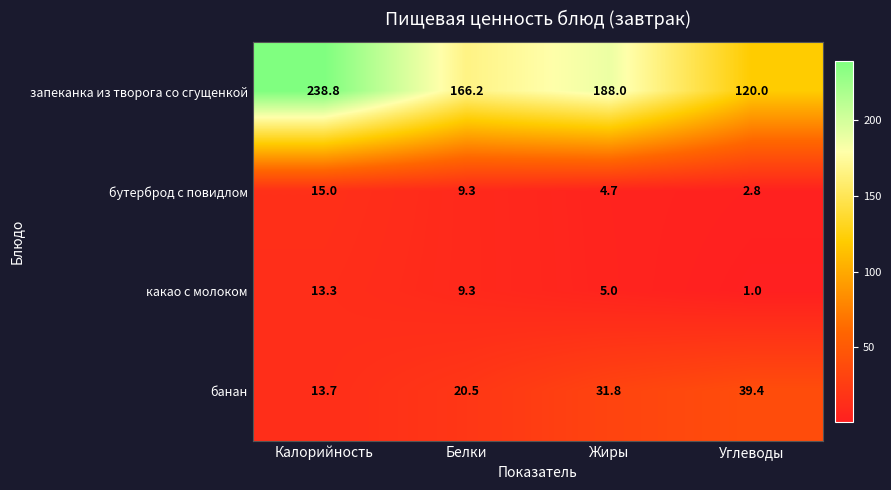

What is the difference between the maximum and second lowest values in the какао с молоком series?

8.3